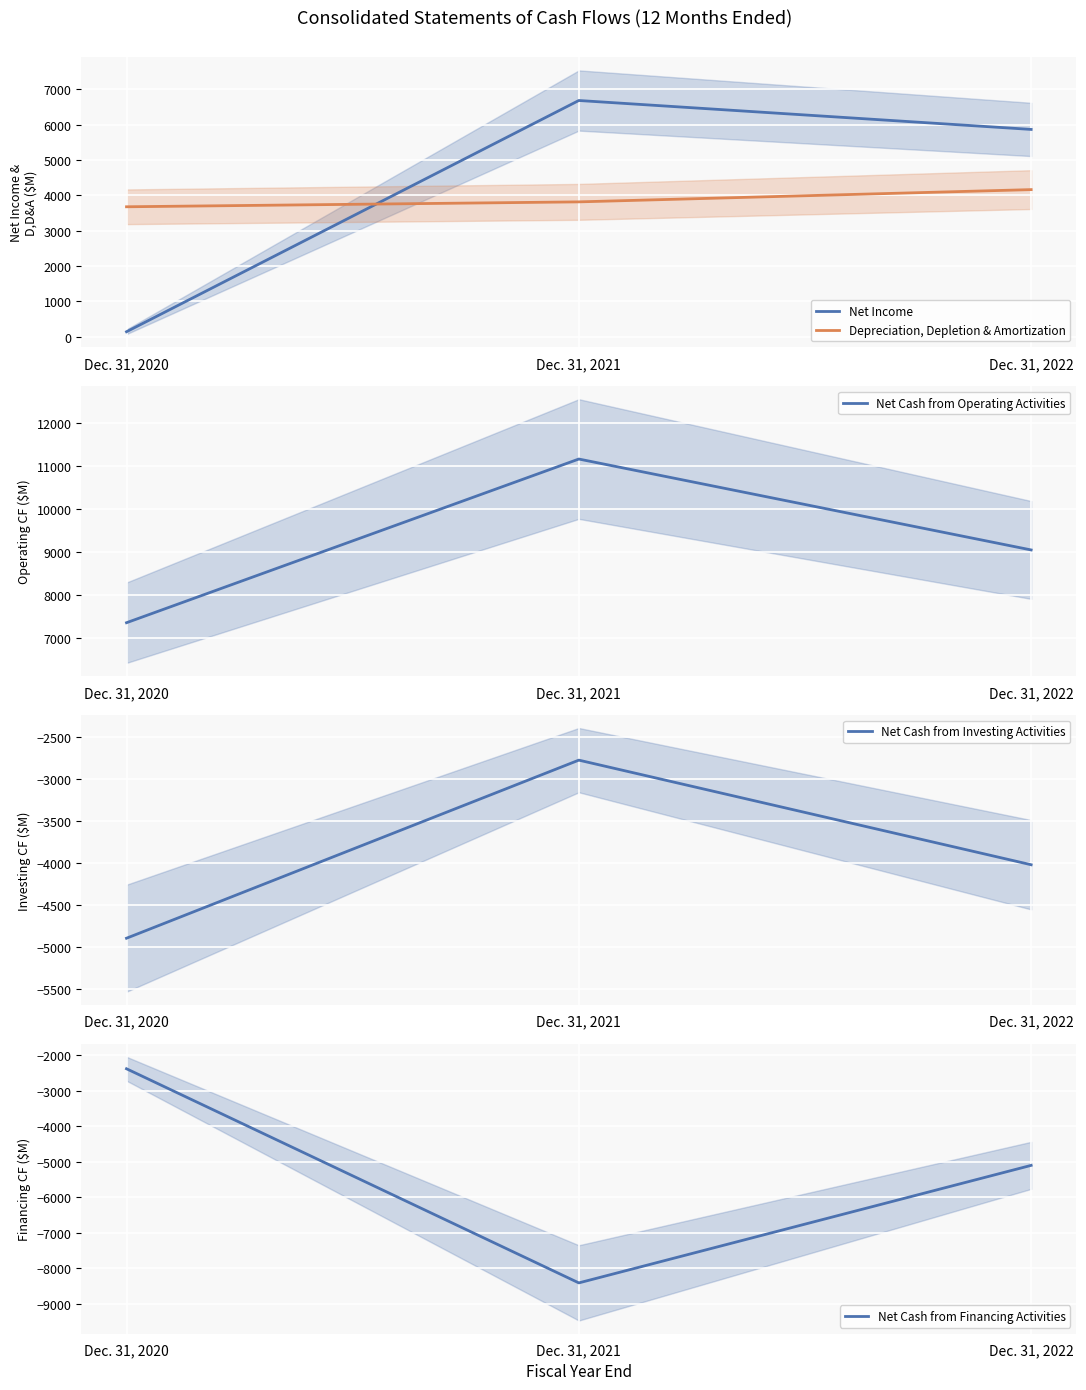

What is the smallest value displayed?

-8418